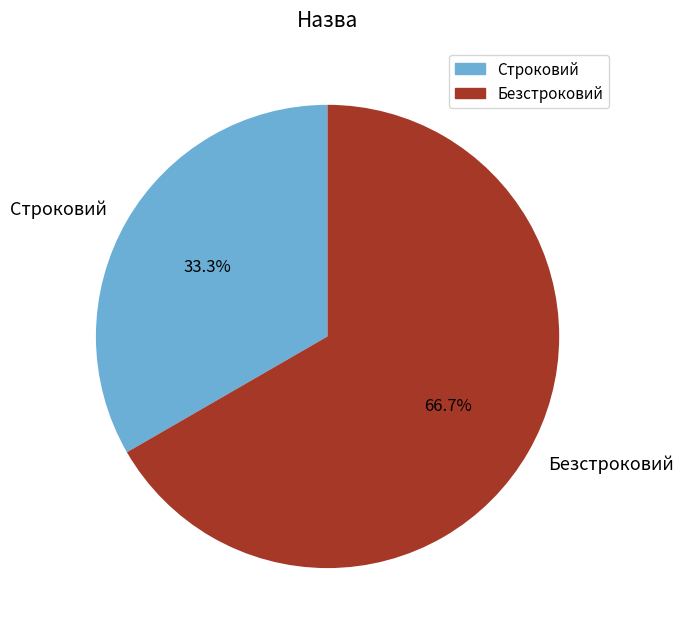

Is it true that Строковий is 33% of the pie?

True